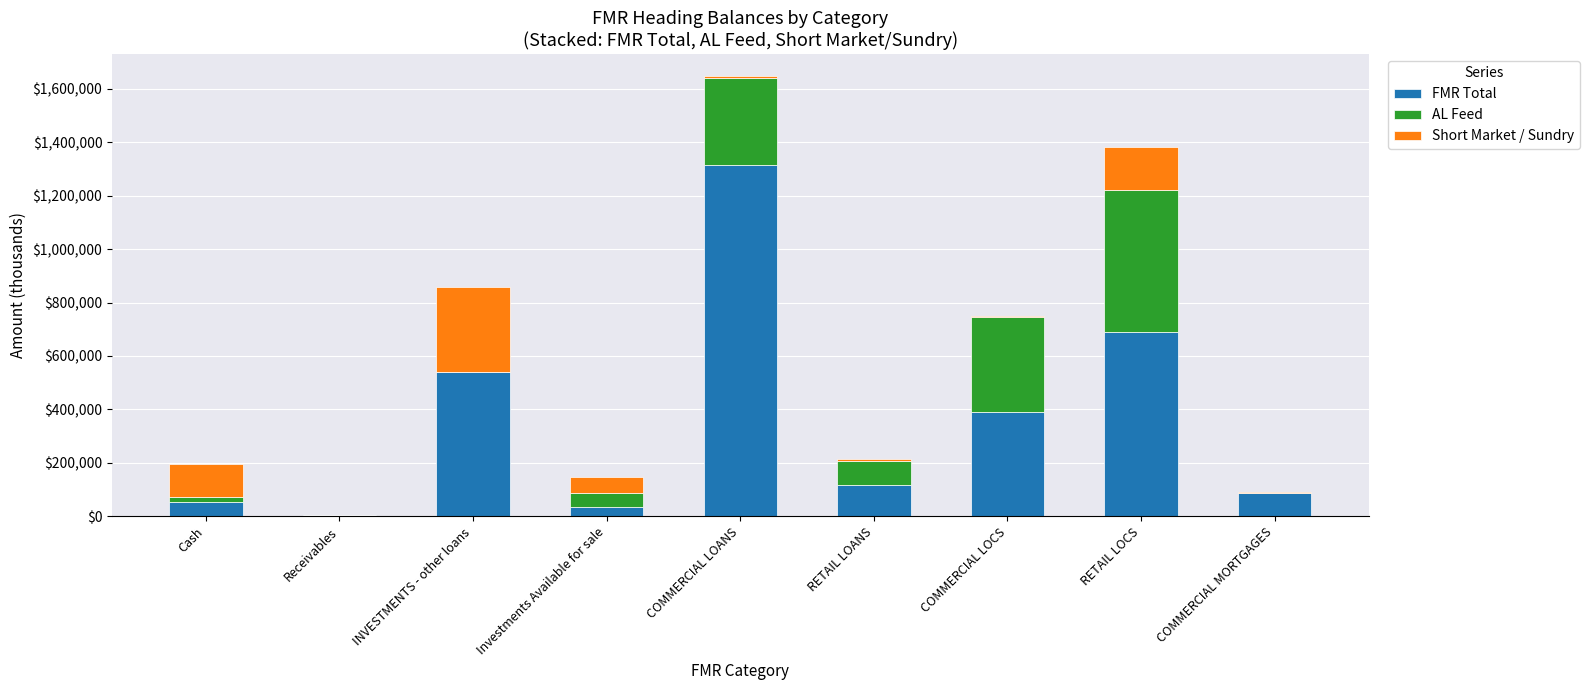

What is the maximum value for FMR Total?

1316642.3